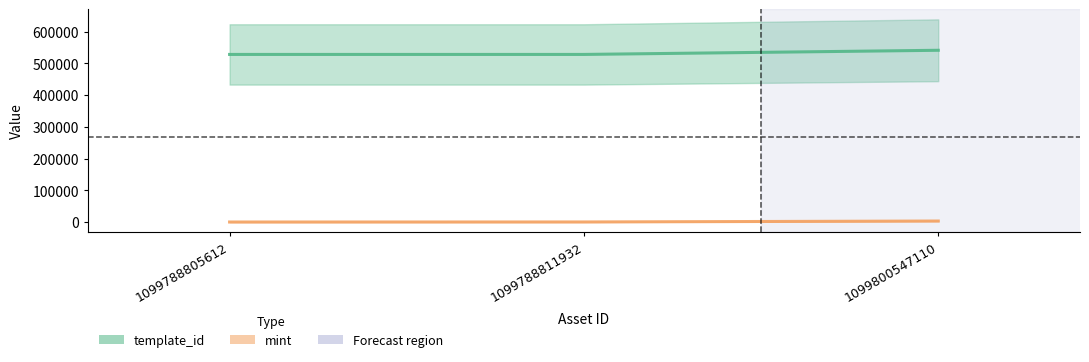

Reading left to right, extract all data points from this chart.

template_id: 528362	528366	541468
mint: 204	365	3280